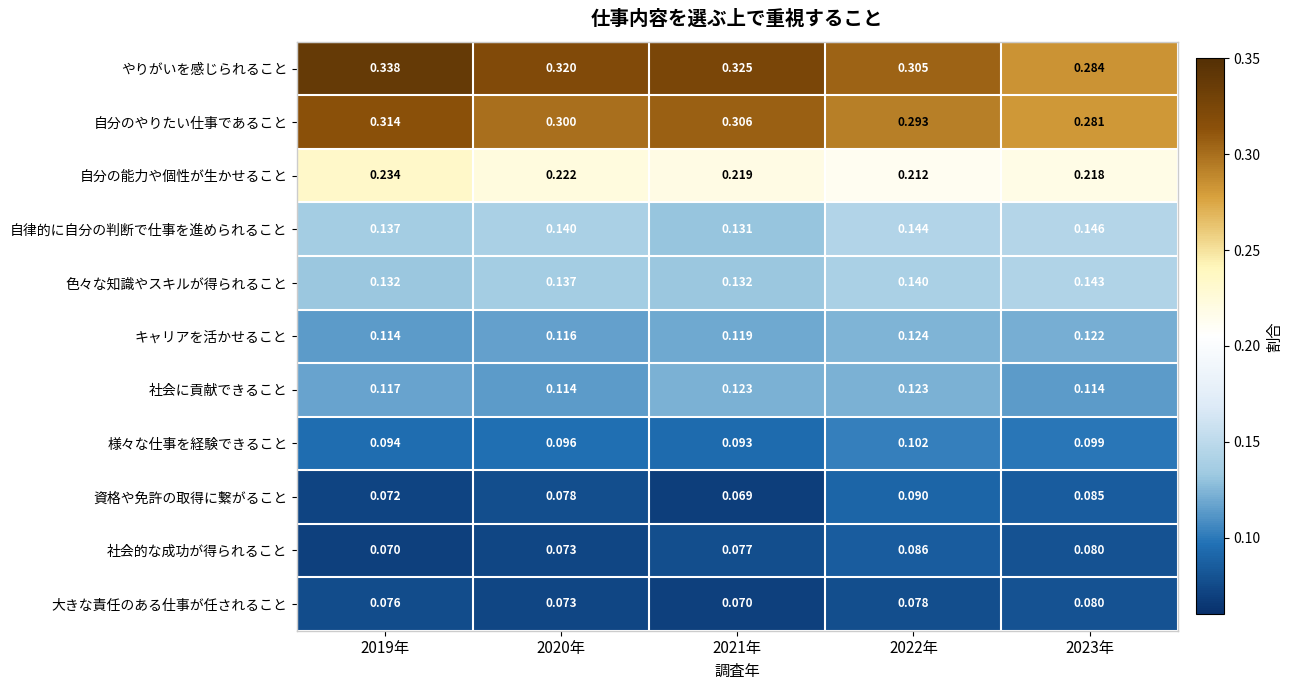

List the series in order of their peak value, highest first.

やりがいを感じられること, 自分のやりたい仕事であること, 自分の能力や個性が生かせること, 自律的に自分の判断で仕事を進められること, 色々な知識やスキルが得られること, キャリアを活かせること, 社会に貢献できること, 様々な仕事を経験できること, 資格や免許の取得に繋がること, 社会的な成功が得られること, 大きな責任のある仕事が任されること